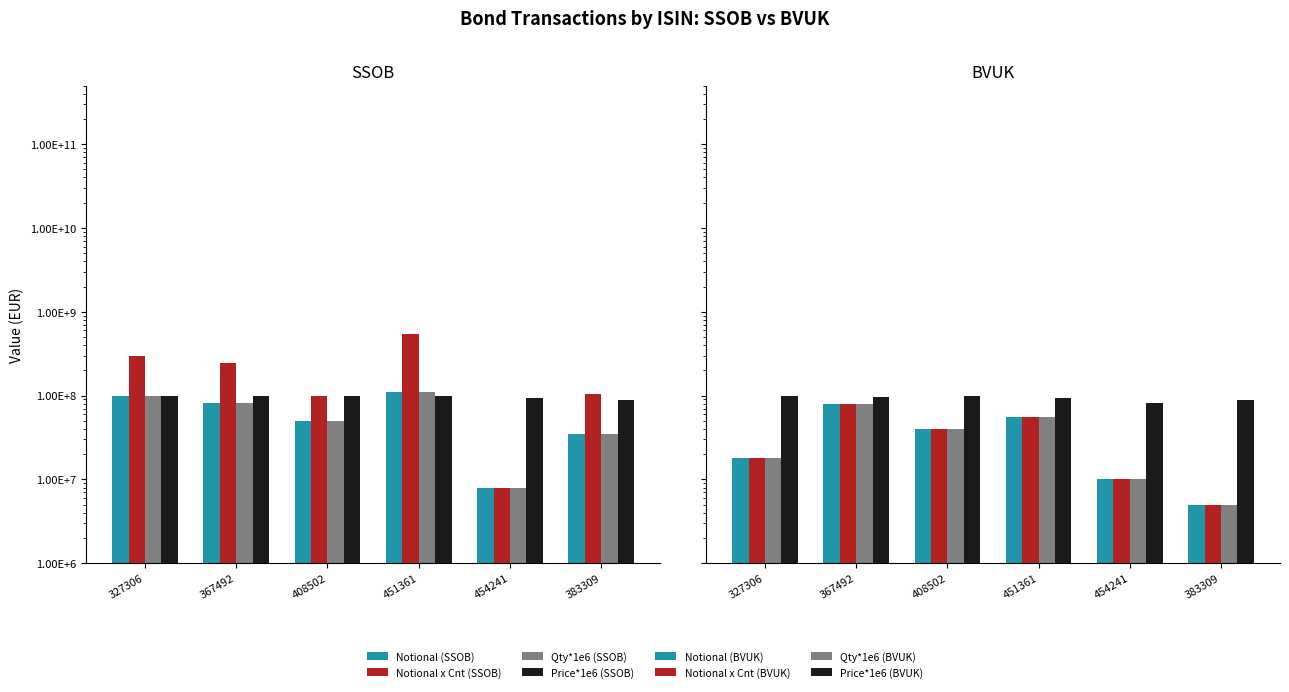

Where is SSOB nearest to the value 94641111?

454241